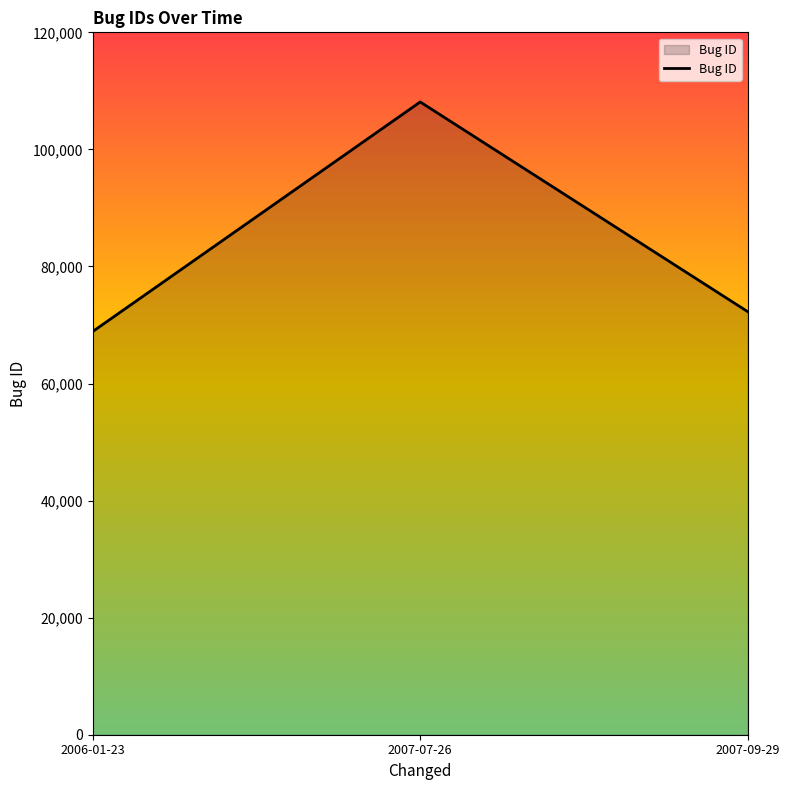

What is the smallest value displayed?

68877